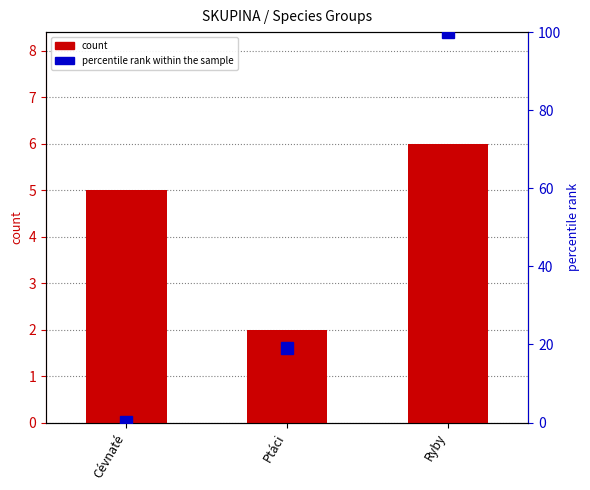

Where does the count series first go above 5?

Ryby